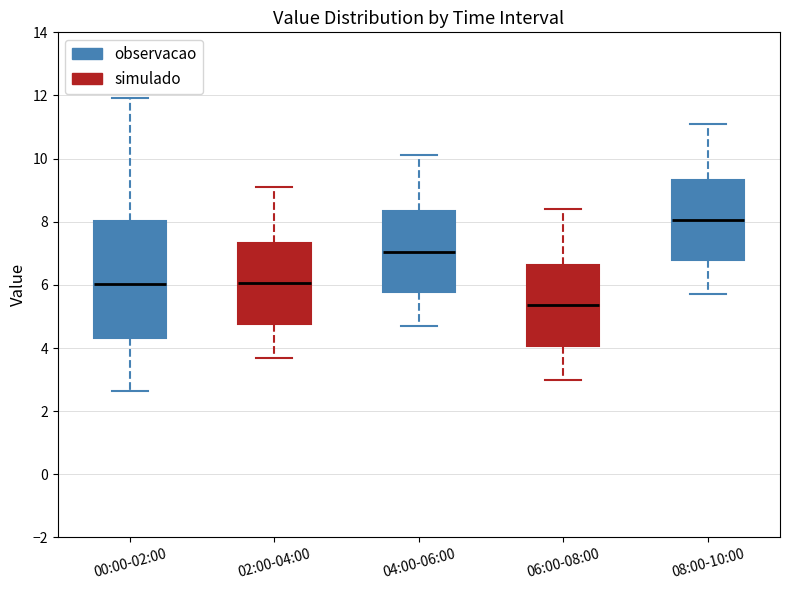

Reading left to right, transcribe this box plot: for each box, give where its median line is, the range the box spans, and where its two whiskers end, as read against the y-axis. The values are not printed on the chart, so give them approximately, as read against the axis.

00:00-02:00: median 6.0, box 4.4 to 8.0, whiskers 2.6 to 12.0
02:00-04:00: median 6.0, box 4.8 to 7.4, whiskers 3.8 to 9.2
04:00-06:00: median 7.0, box 5.8 to 8.4, whiskers 4.8 to 10.2
06:00-08:00: median 5.4, box 4.0 to 6.6, whiskers 3.0 to 8.4
08:00-10:00: median 8.0, box 6.8 to 9.4, whiskers 5.8 to 11.2